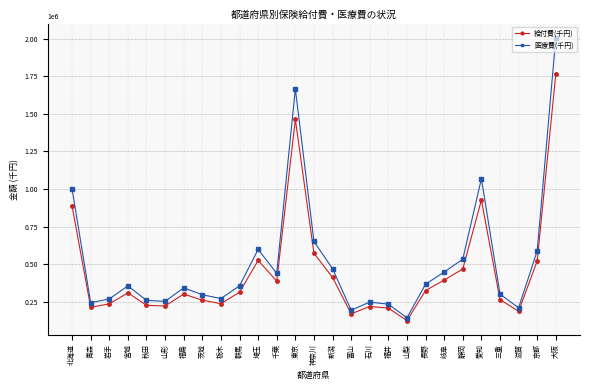

At which category is the sum across all series the highest?

大阪